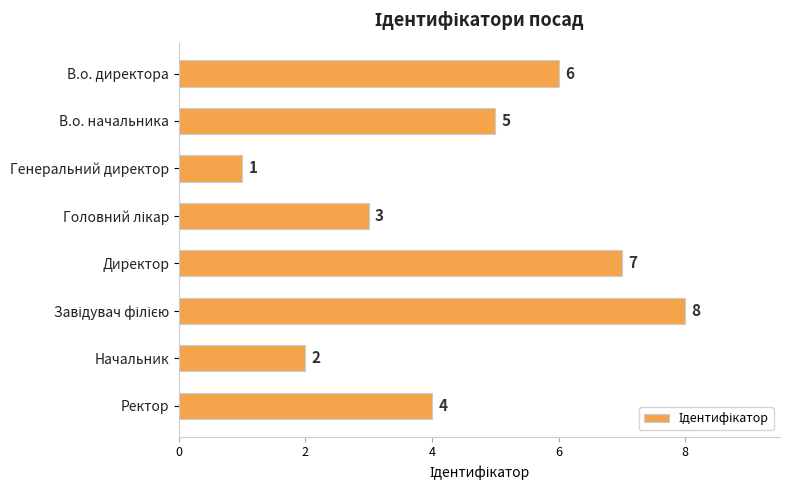

What is the label of the 6th bar from the bottom?

Генеральний директор